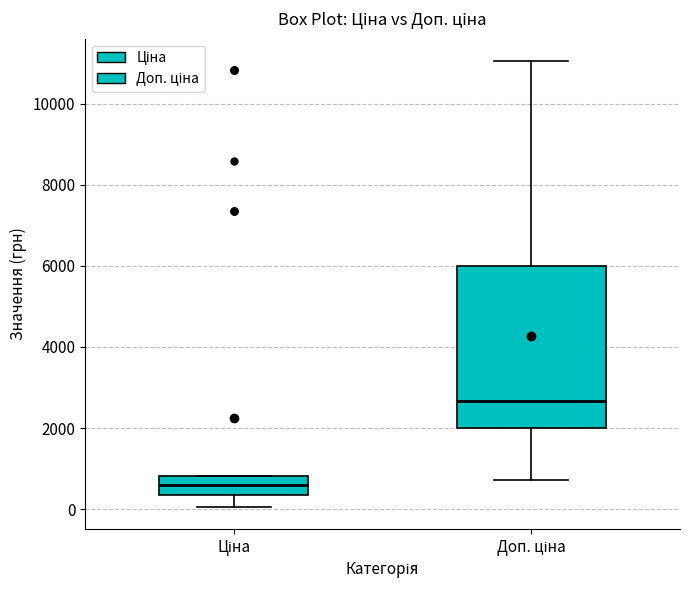

Which box is the tallest, from its lower edge to its upper edge?

Доп. ціна